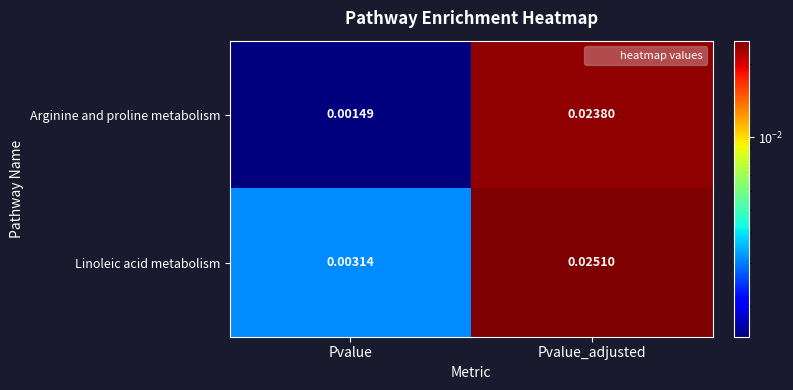

Which series has the largest range (max minus min)?

Arginine and proline metabolism